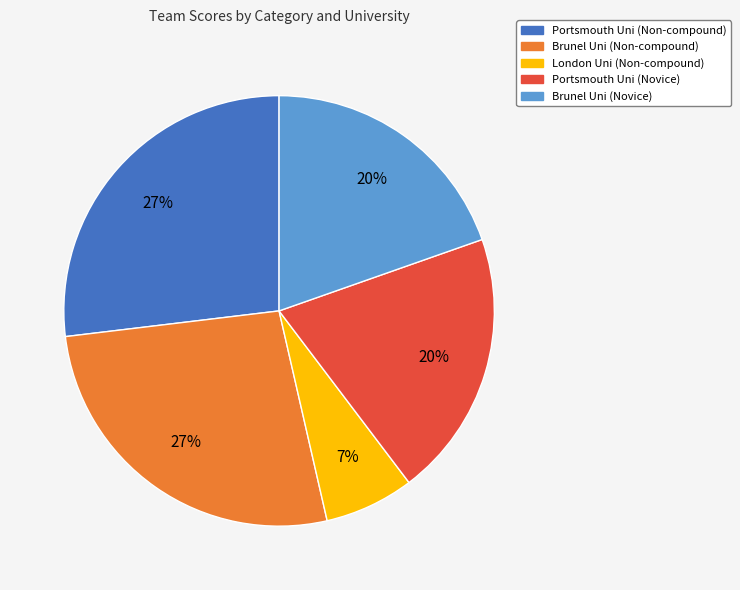

To the nearest percent, what is the combined percentage of Brunel Uni (Novice) and Portsmouth Uni (Novice)?

40%